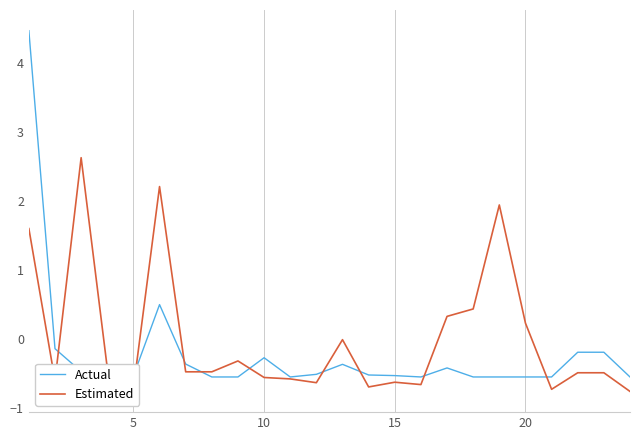

Does the chart display data point markers on the line(s)?

No